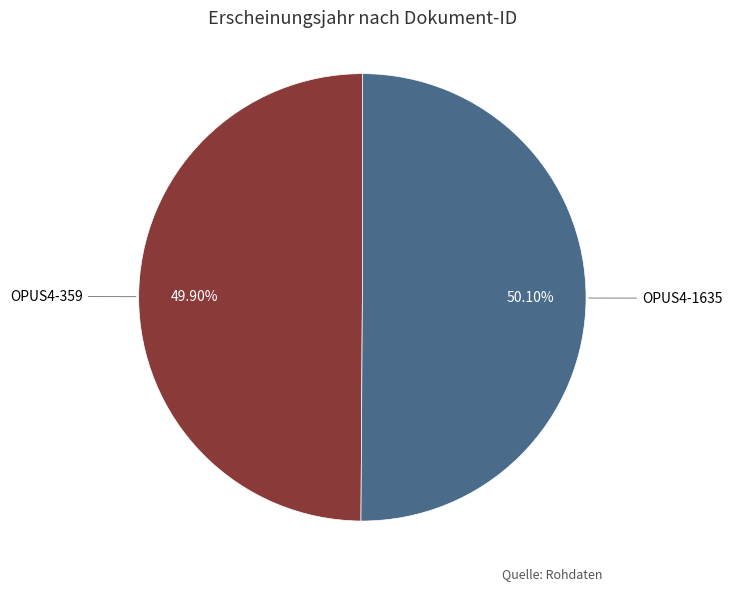

What percentage is the OPUS4-359 slice, to the nearest percent?

50%